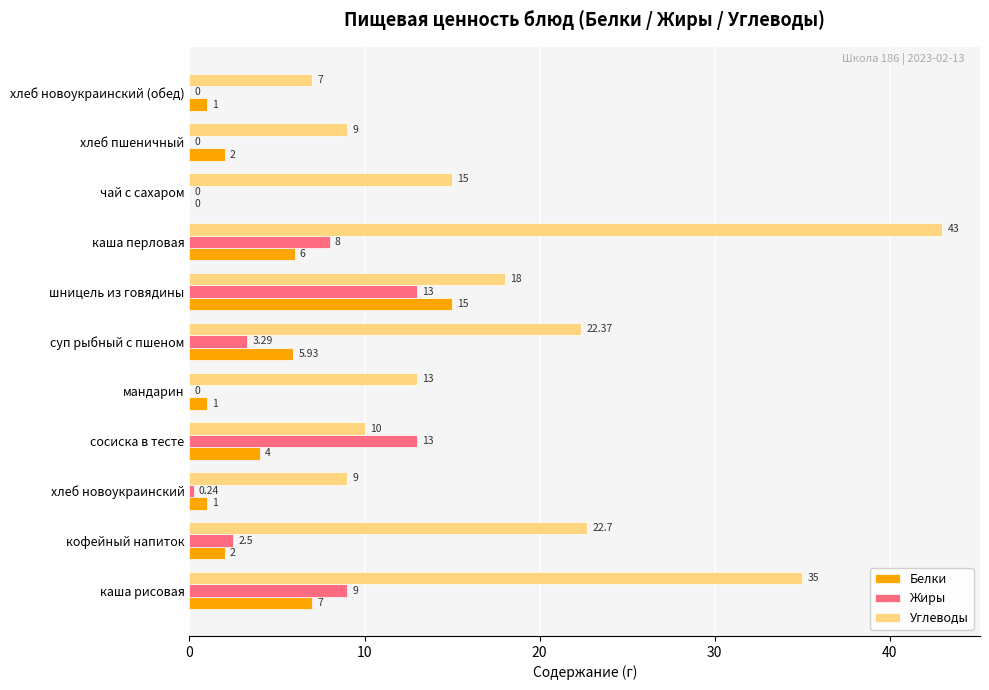

What is the total value across all series at каша перловая?

57.0